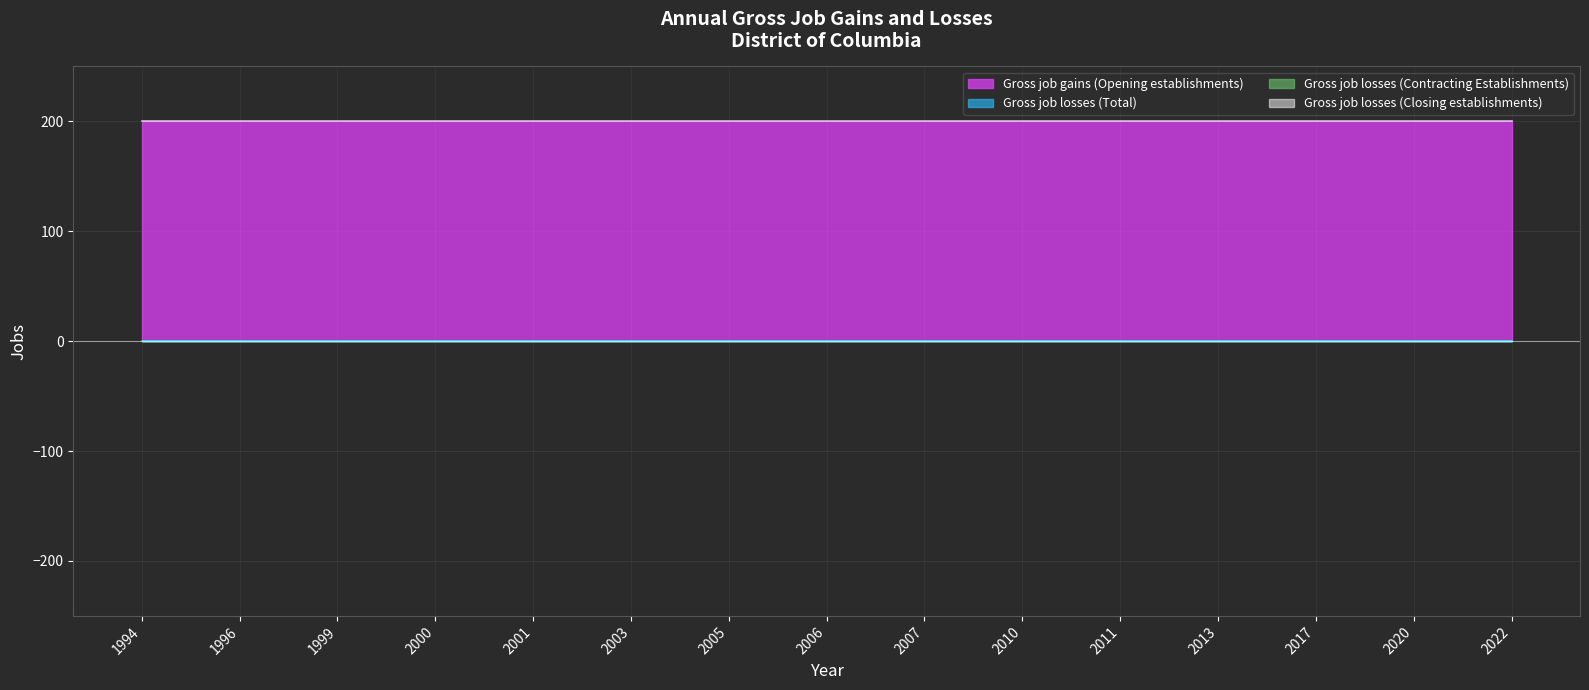

What is the value of the Gross job gains (Opening establishments) point at the 2nd from the left?

200